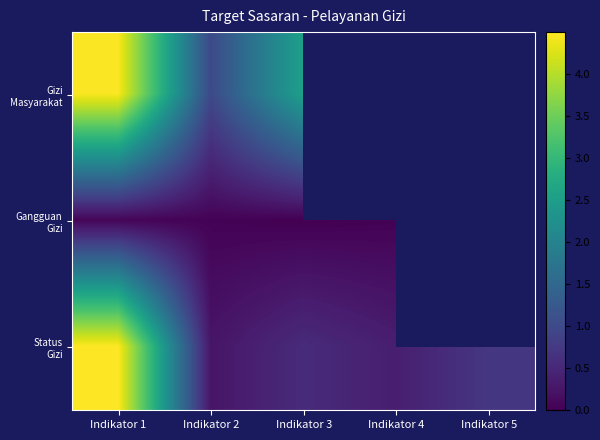

How many distinct data groups are displayed?

3